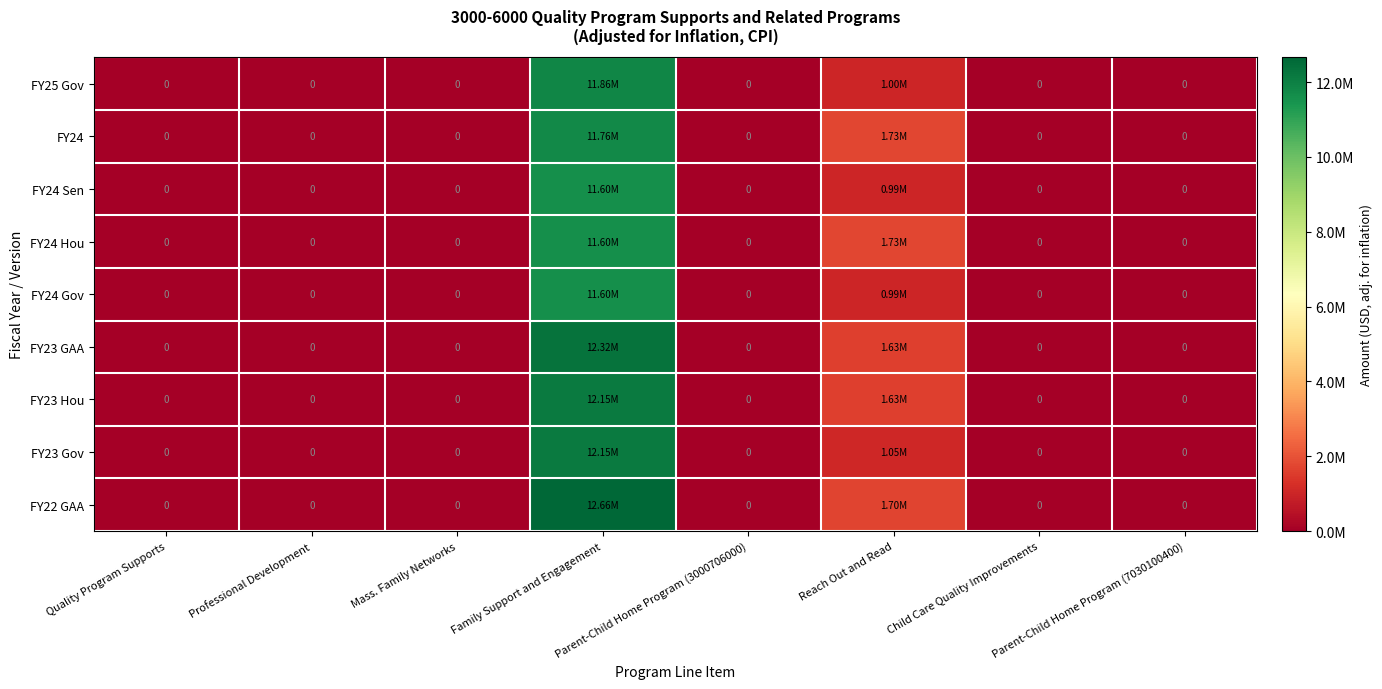

What is the sum of all FY23 Gov values?

13206146